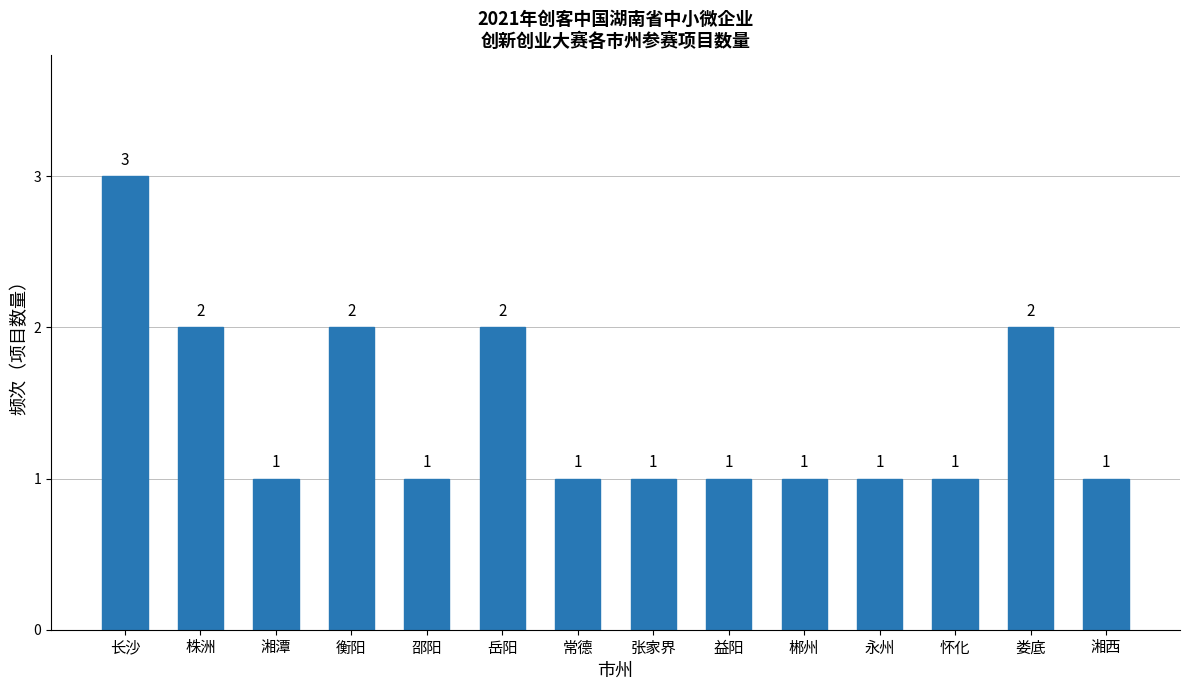

Reading left to right, extract all data points from this chart.

长沙=3	株洲=2	湘潭=1	衡阳=2	邵阳=1	岳阳=2	常德=1	张家界=1	益阳=1	郴州=1	永州=1	怀化=1	娄底=2	湘西=1